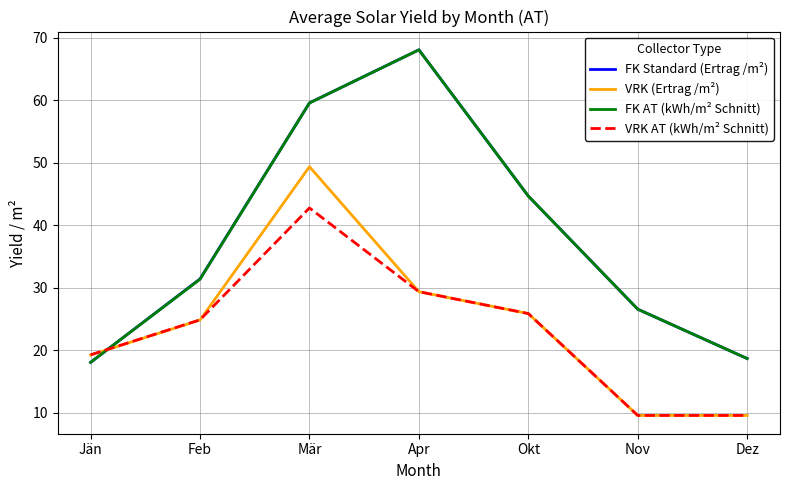

What is the highest value of the FK Standard (Ertrag /m²) series?

68.1